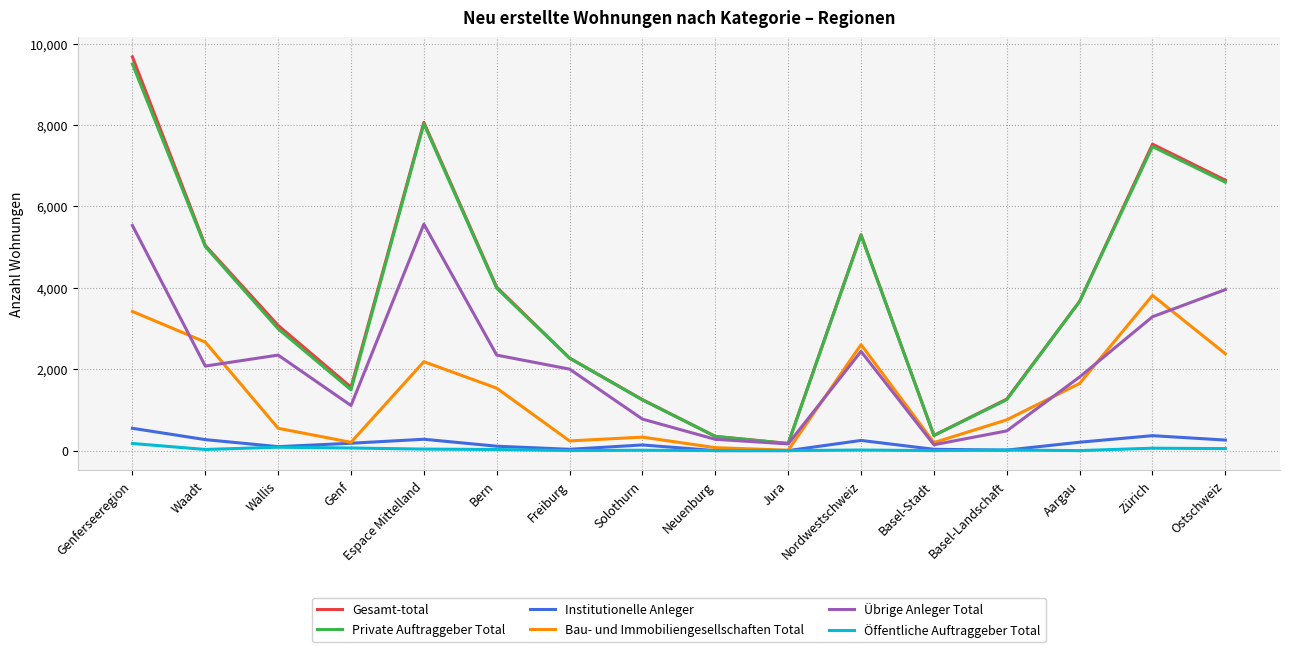

How many values in the Bau- und Immobiliengesellschaften Total series are below 1534?

8